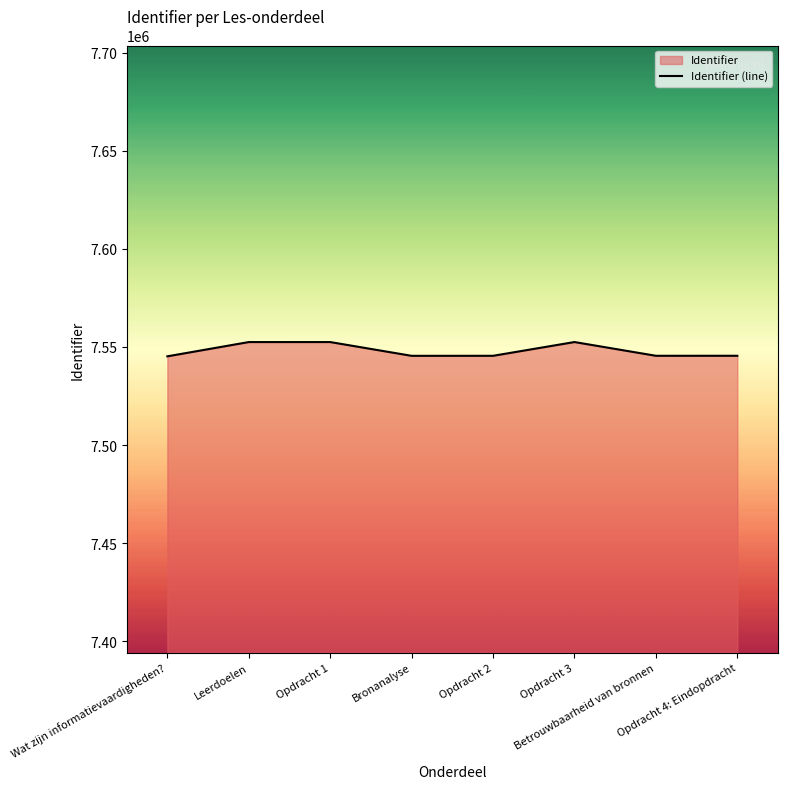

The chart shows a value of 5238172 at Bronanalyse. True or false?

False